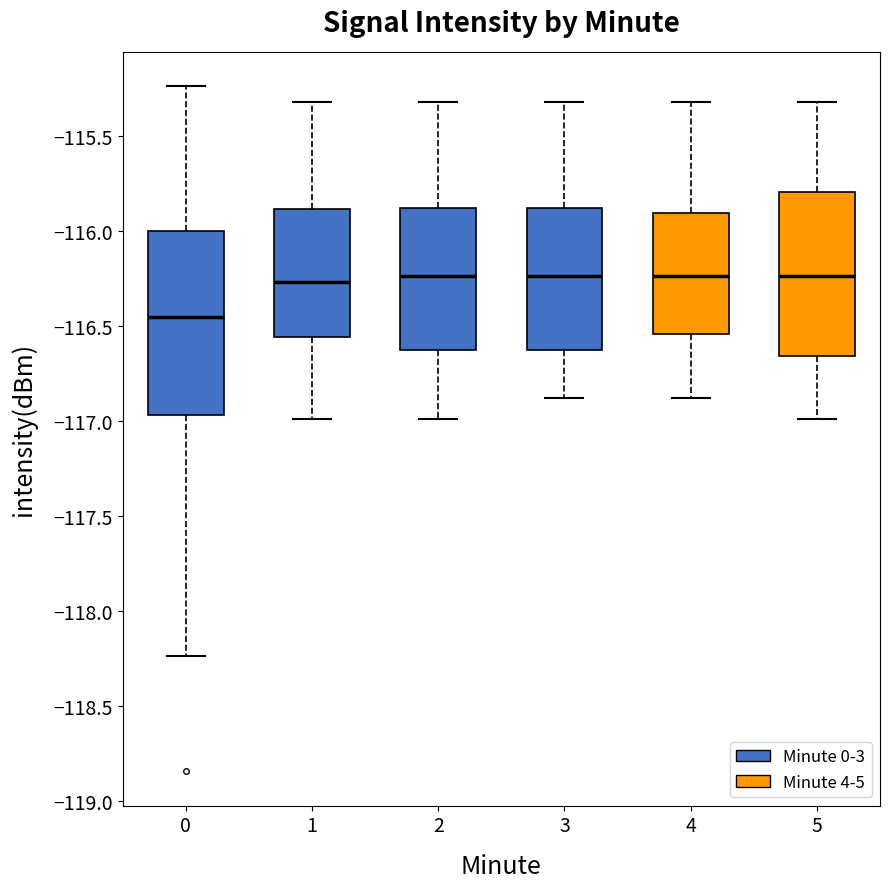

Reading left to right, read every box against the y-axis: the position of its median line, the range the box covers, and the ends of its whiskers. The values are not printed on the chart, so give them approximately, as read against the axis.

0: median -116.45, box -116.95 to -116.00, whiskers -118.25 to -115.25
1: median -116.25, box -116.55 to -115.90, whiskers -117.00 to -115.30
2: median -116.25, box -116.65 to -115.90, whiskers -117.00 to -115.30
3: median -116.25, box -116.65 to -115.90, whiskers -116.90 to -115.30
4: median -116.25, box -116.55 to -115.90, whiskers -116.90 to -115.30
5: median -116.25, box -116.65 to -115.80, whiskers -117.00 to -115.30